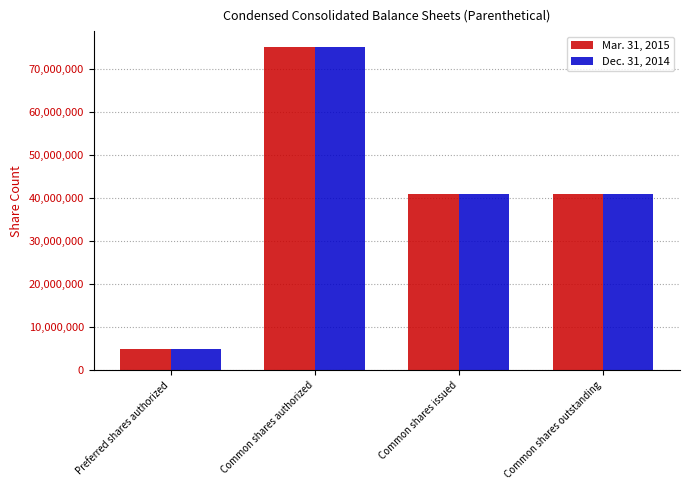

What position from the right is Common shares authorized?

3